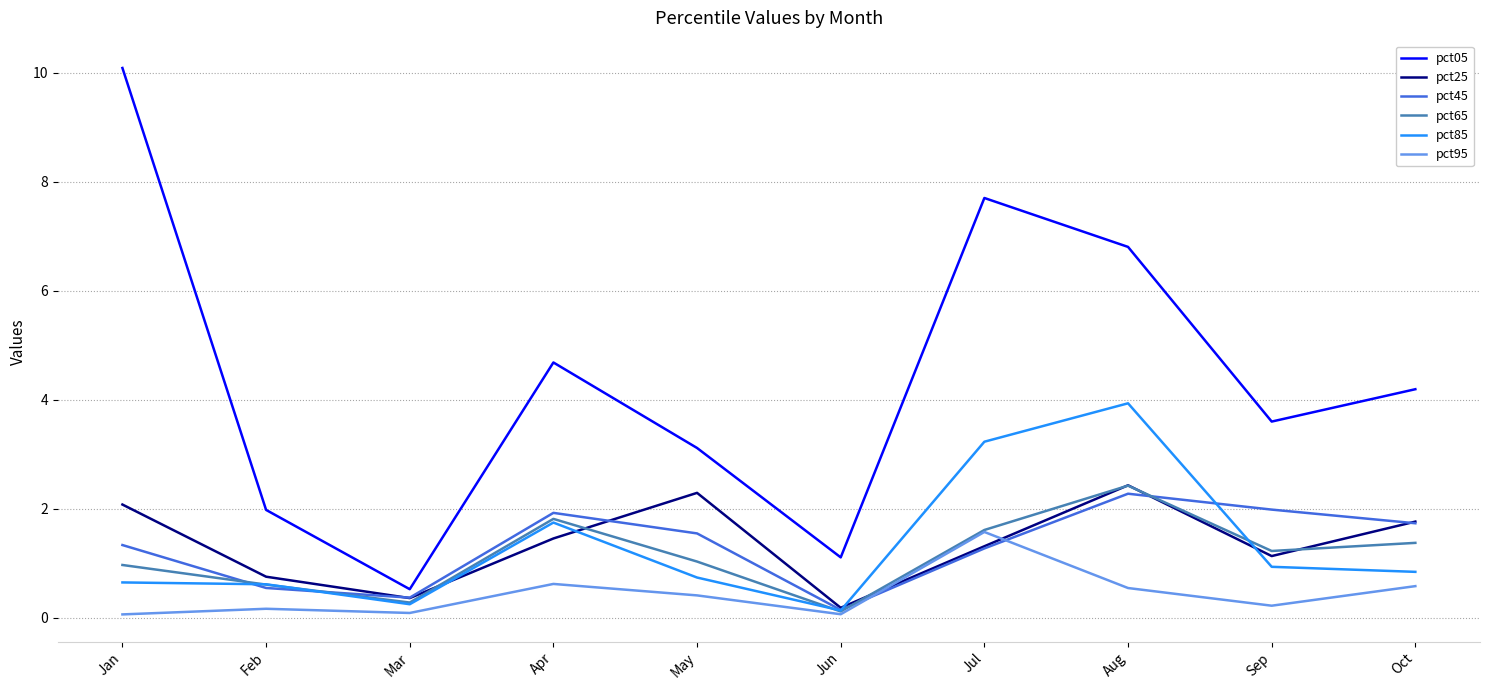

The value of pct25 at Sep is 0.8. True or false?

False